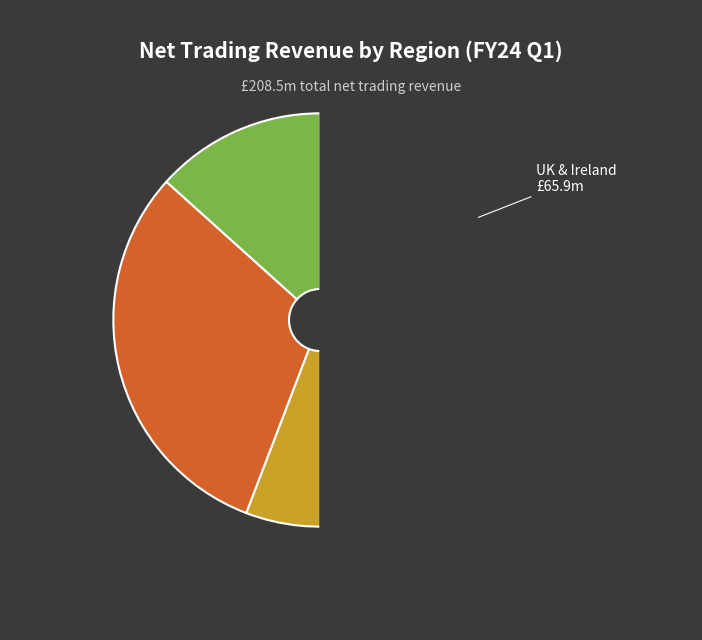

To the nearest percent, what is the combined percentage of Europe and United States?

29%